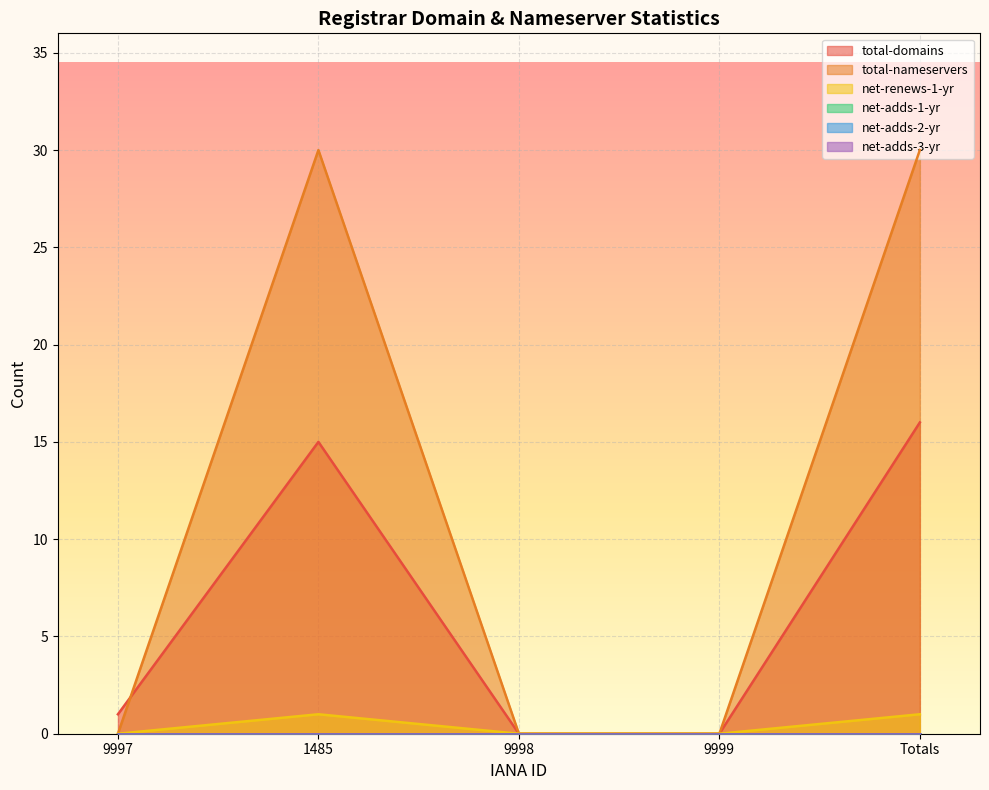

Reading left to right, extract all data points from this chart.

total-domains: 9997=1	1485=15	9998=0	9999=0	Totals=16
total-nameservers: 9997=0	1485=30	9998=0	9999=0	Totals=30
net-renews-1-yr: 9997=0	1485=1	9998=0	9999=0	Totals=1